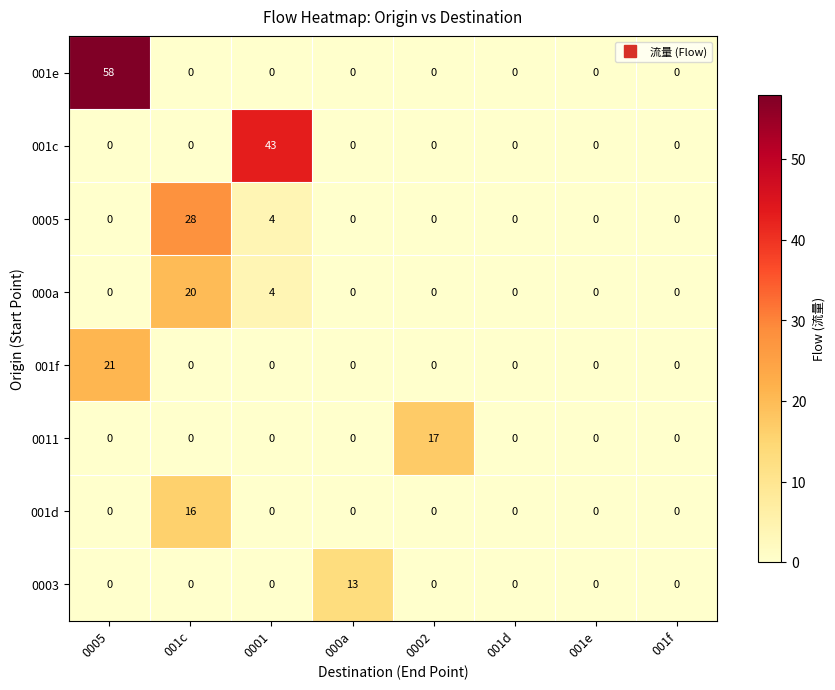

Rank the series by their maximum value, from highest to lowest.

001e, 001c, 0005, 001f, 000a, 0011, 001d, 0003